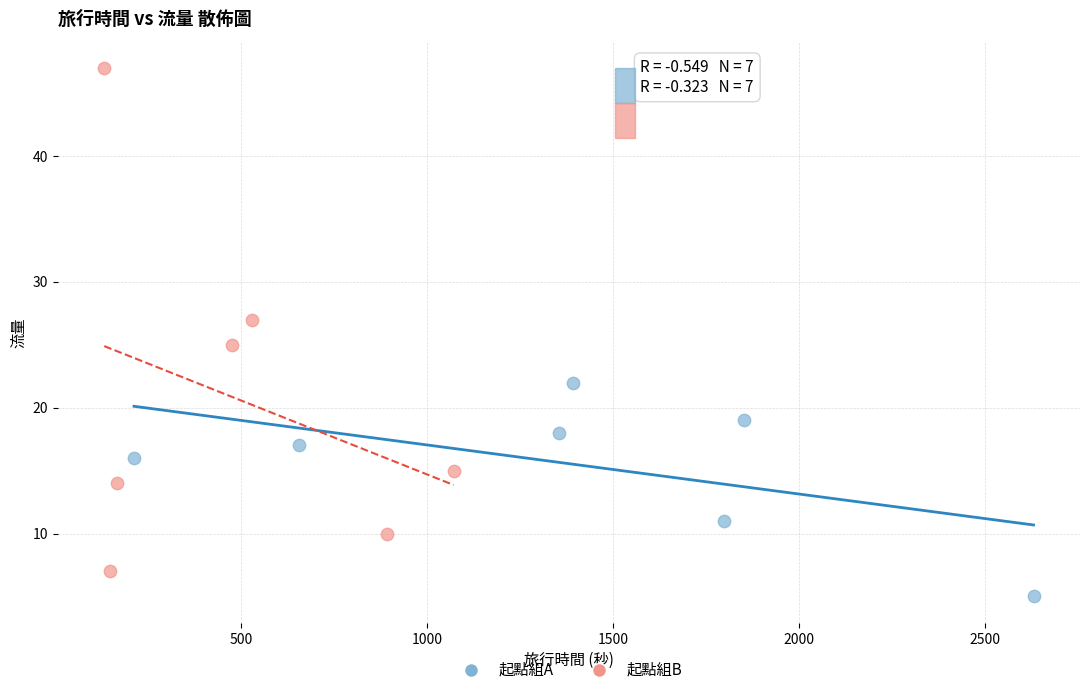

Which series contains the lowest Y value?

起點組A